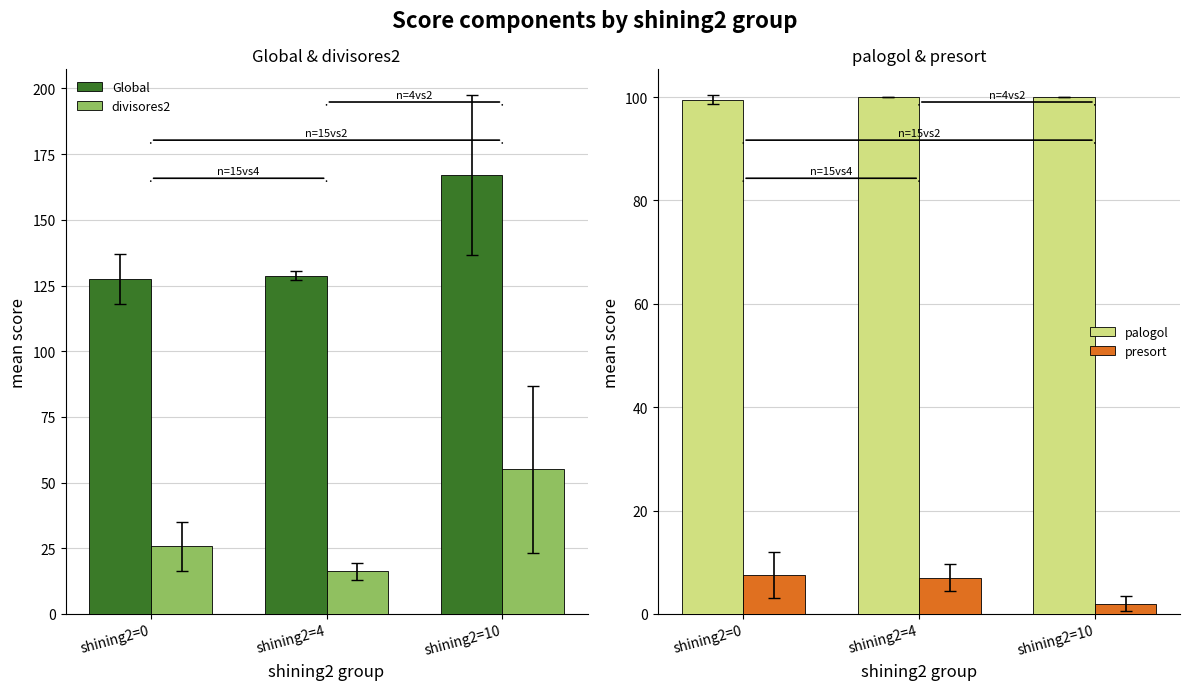

At which category does the chart reach its minimum across all series?

shining2=10